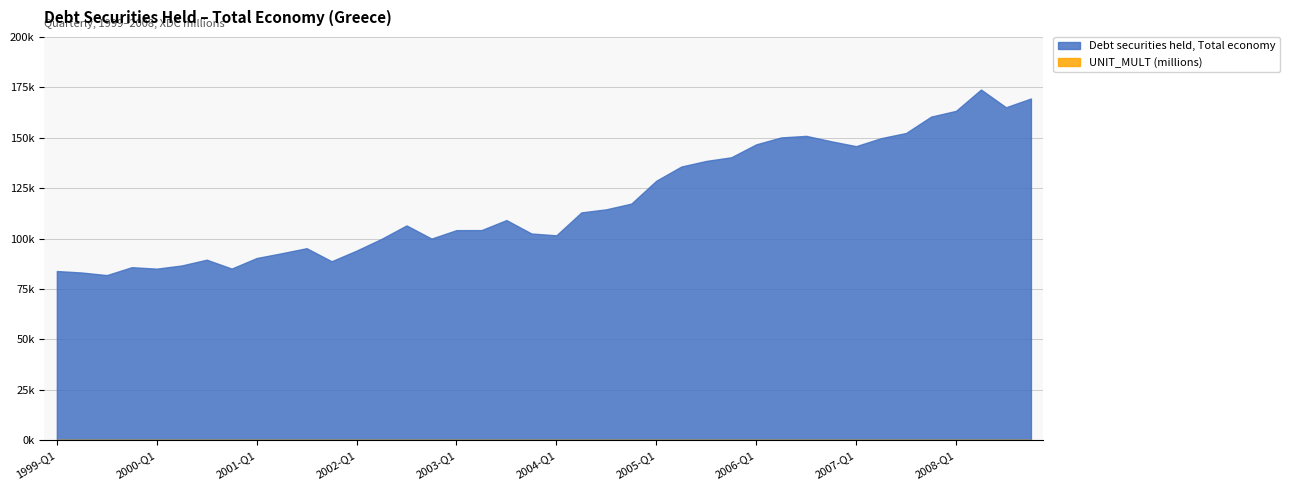

Reading right to left, extract all data points from this chart.

Debt securities held, Total economy: 169473.7	165119.6	173919.8	163346.7	160471.0	152358.8	149793.2	145833.5	148259.9	150932.4	150162.6	146729.2	140301.0	138502.5	135707.5	128676.6	117326.5	114504.3	112958.8	101596.8	102498.0	109153.3	104183.8	104172.9	99966.4	106499.5	99841.7	94012.2	88728.7	95208.8	92699.9	90328.2	85095.1	89498.6	86642.3	85058.9	85784.5	81858.3	83139.6	83883.1
UNIT_MULT (millions): 6.0	6.0	6.0	6.0	6.0	6.0	6.0	6.0	6.0	6.0	6.0	6.0	6.0	6.0	6.0	6.0	6.0	6.0	6.0	6.0	6.0	6.0	6.0	6.0	6.0	6.0	6.0	6.0	6.0	6.0	6.0	6.0	6.0	6.0	6.0	6.0	6.0	6.0	6.0	6.0